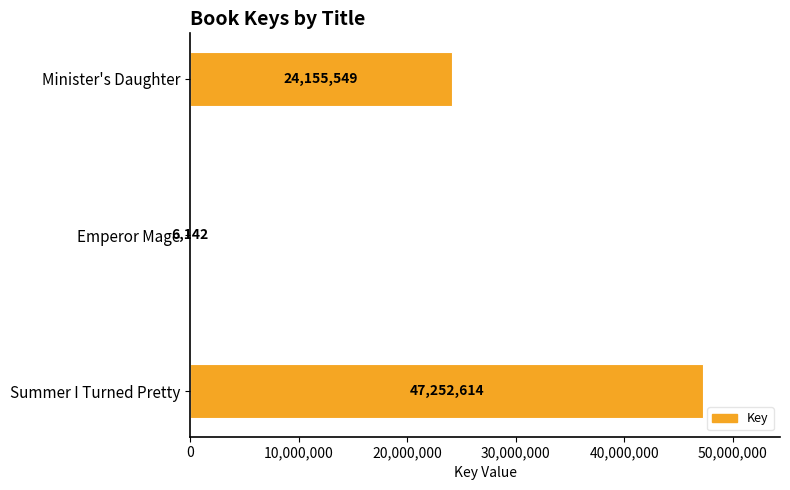

Count the values in the range 6142 to 47252614.

3